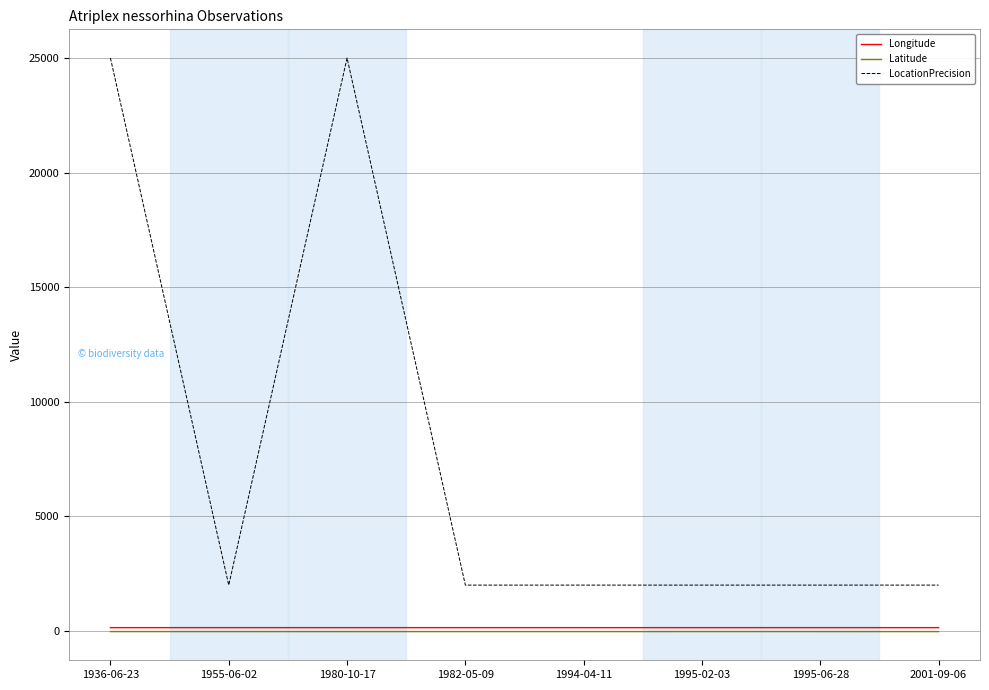

How many lines are shown in the chart?

3